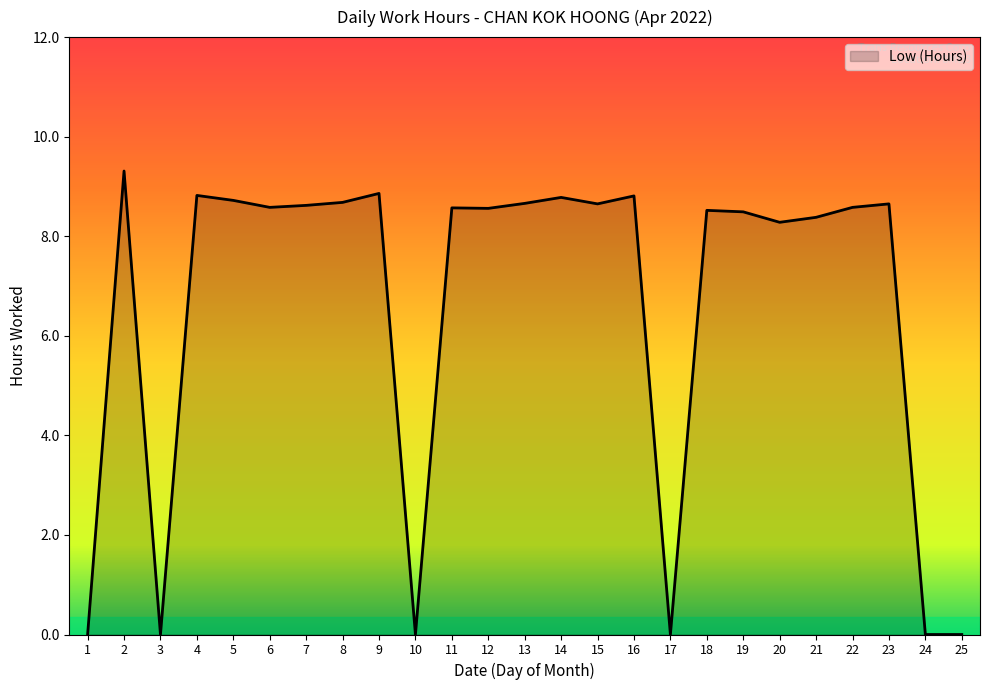

Does the chart display data point markers on the line(s)?

No